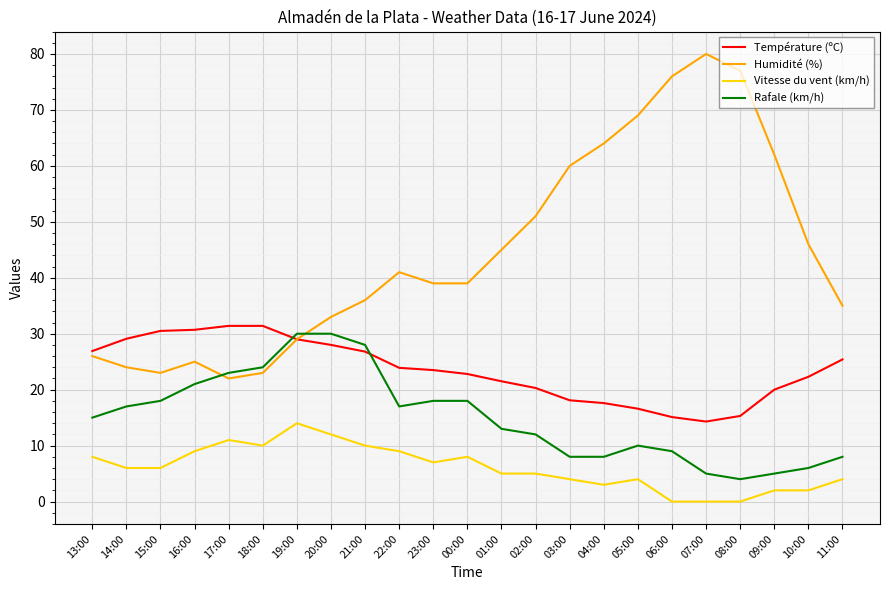

Where do Humidité (%) and Rafale (km/h) first cross each other?

16:00 and 17:00